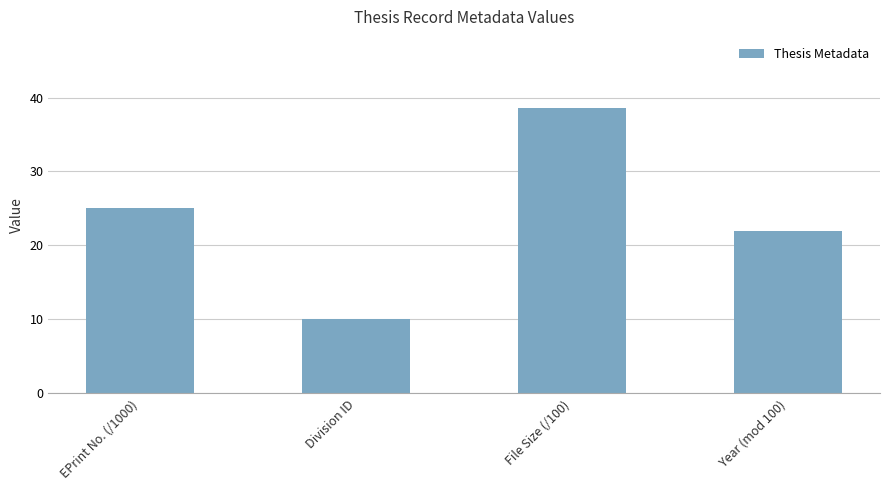

List the labels in order of value, smallest first.

Division ID, Year (mod 100), EPrint No. (/1000), File Size (/100)